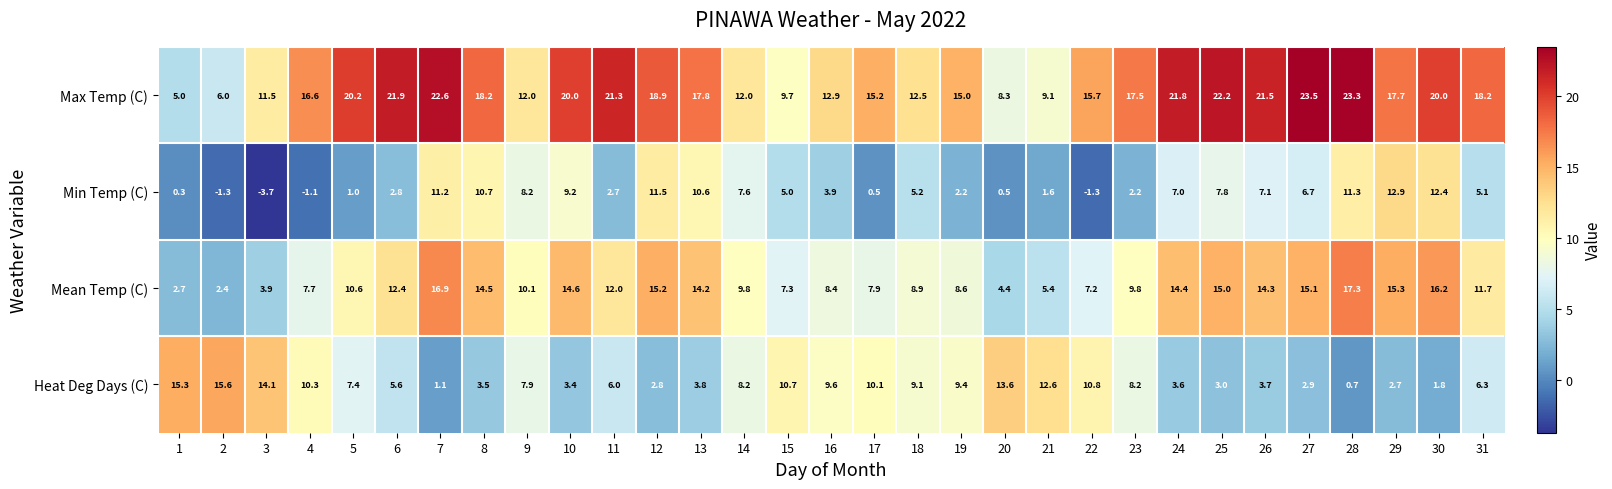

What is the greatest value displayed?

23.5